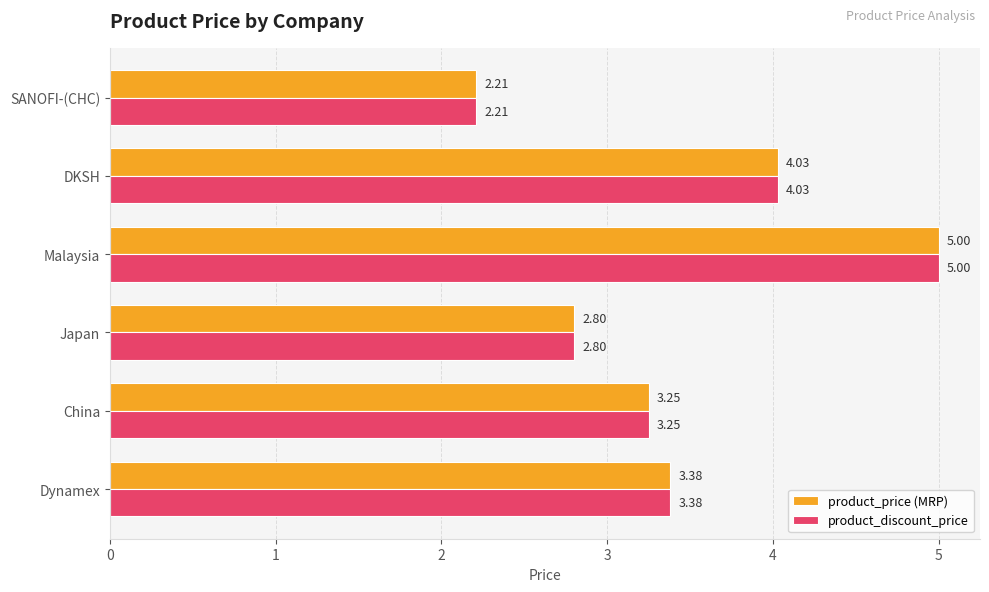

What is the sum of all product_discount_price values?

20.7